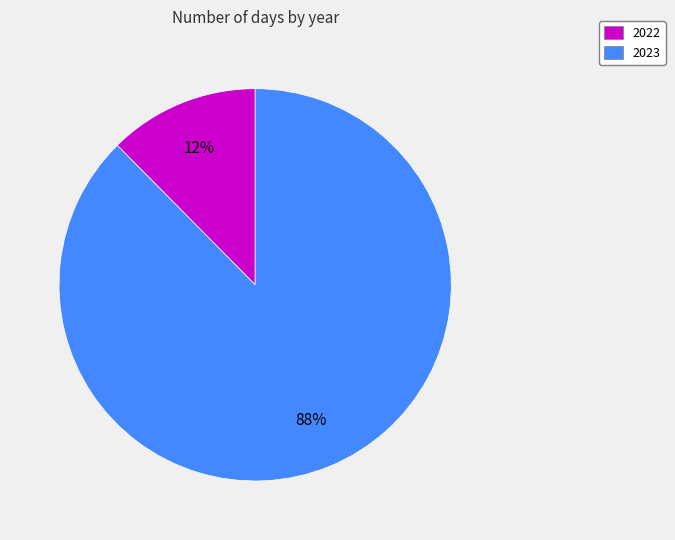

True or false: 2022 accounts for 12% of the total.

True